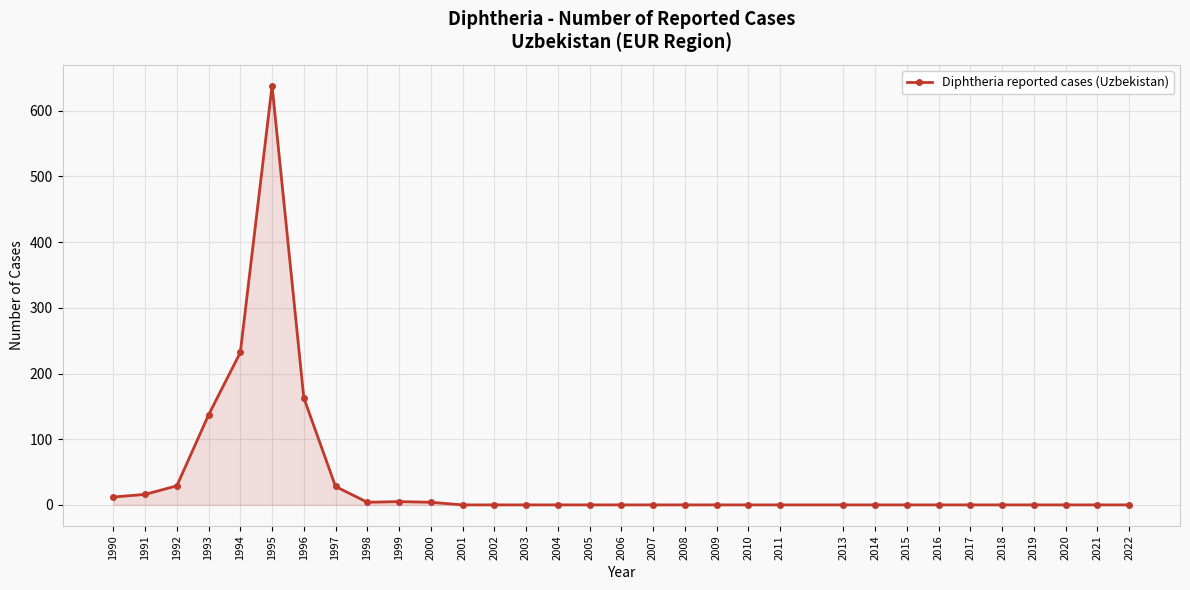

What is the difference between the maximum and minimum values?

638